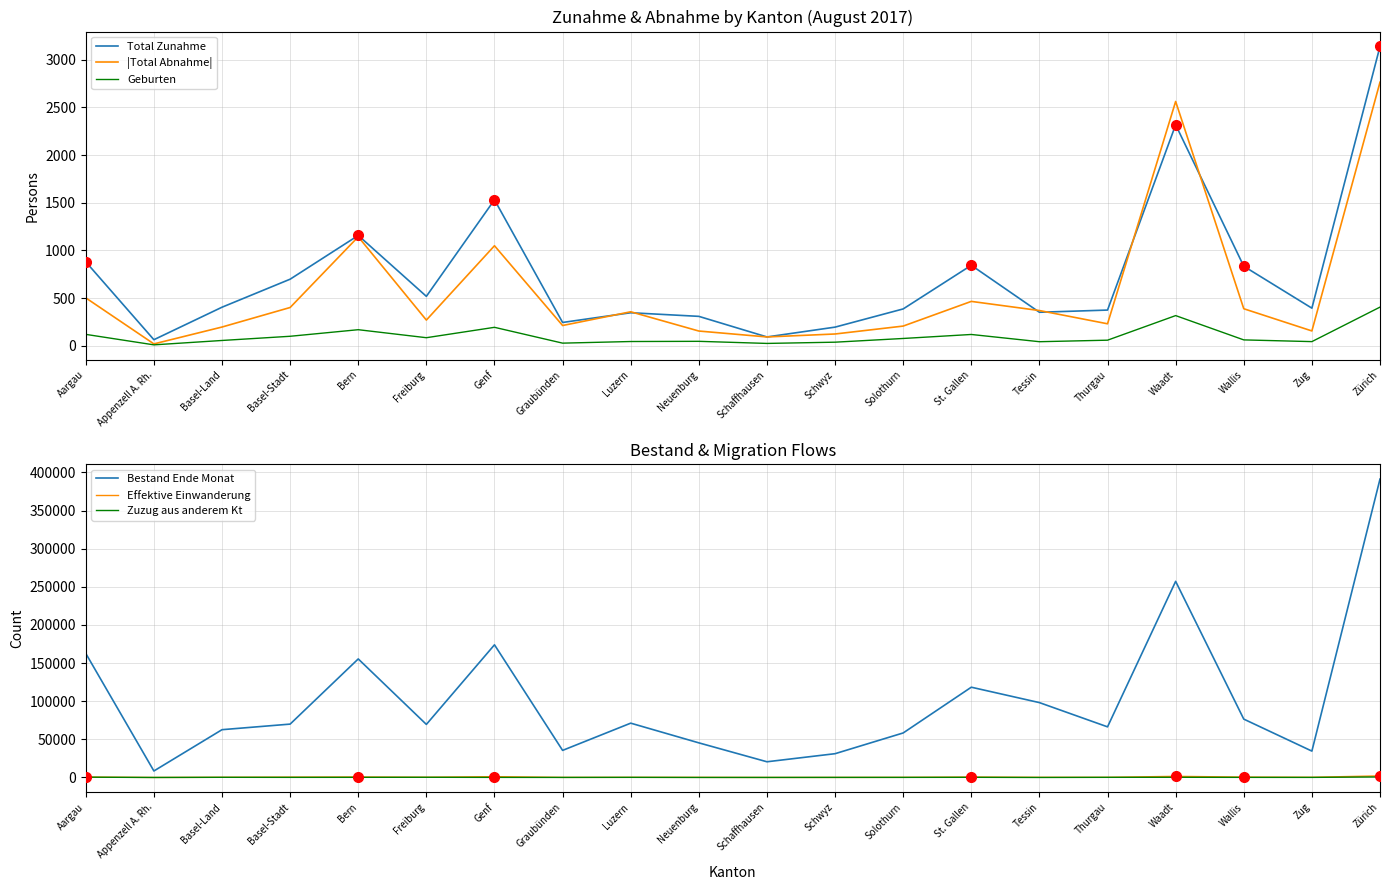

True or false: Bestand Ende Monat and Zuzug aus anderem Kt intersect in this chart.

False